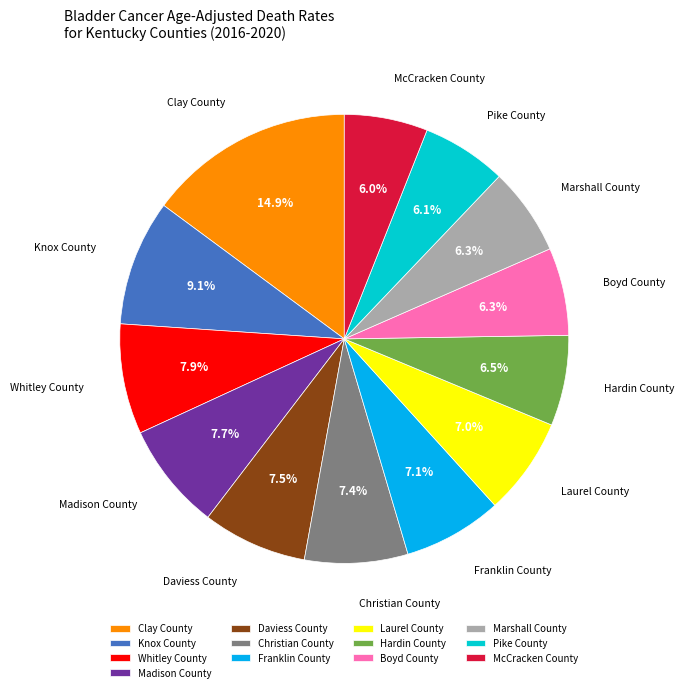

Is there any slice that represents more than half of the pie?

No